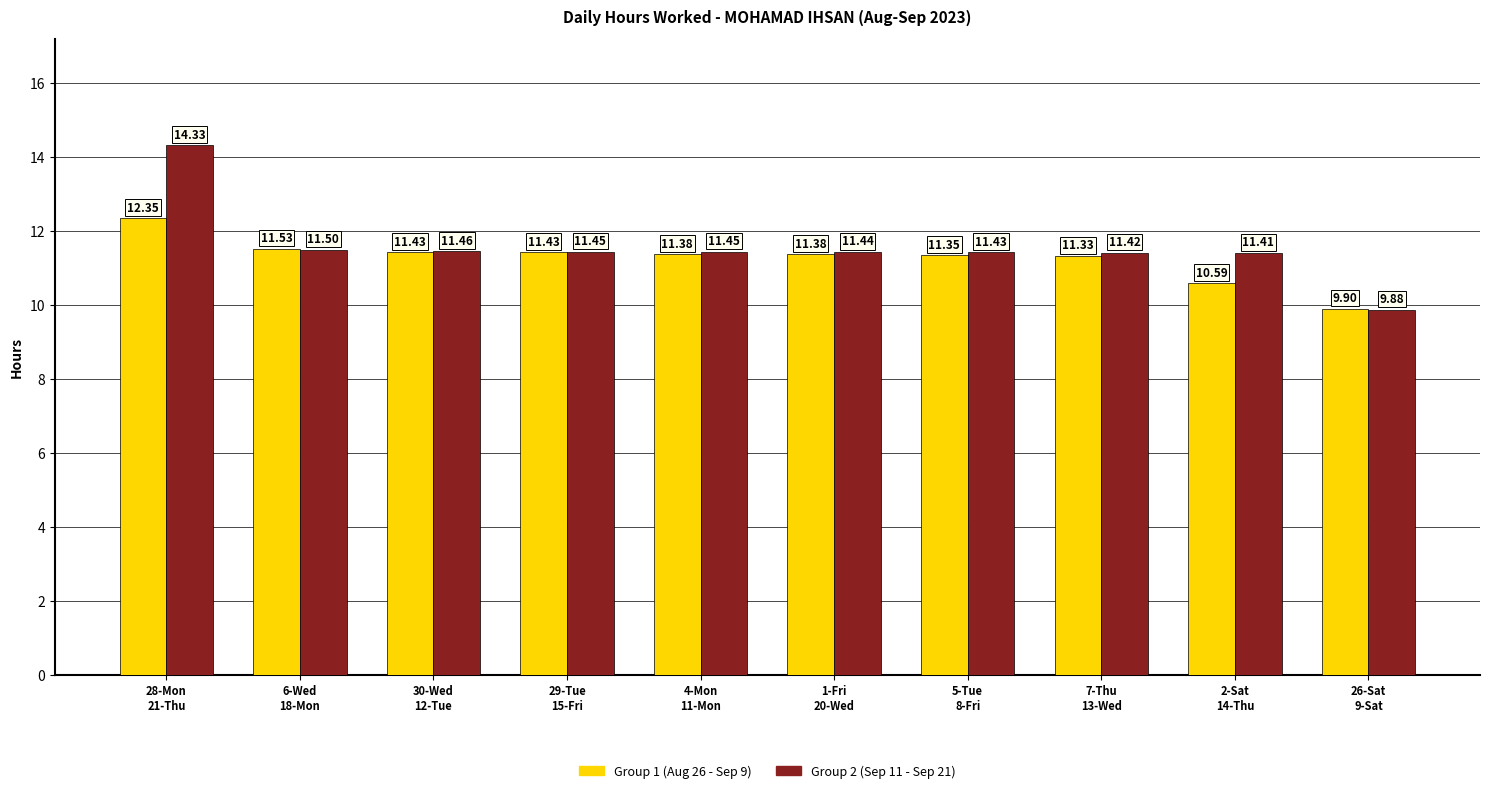

How many bars are there in each group?

2